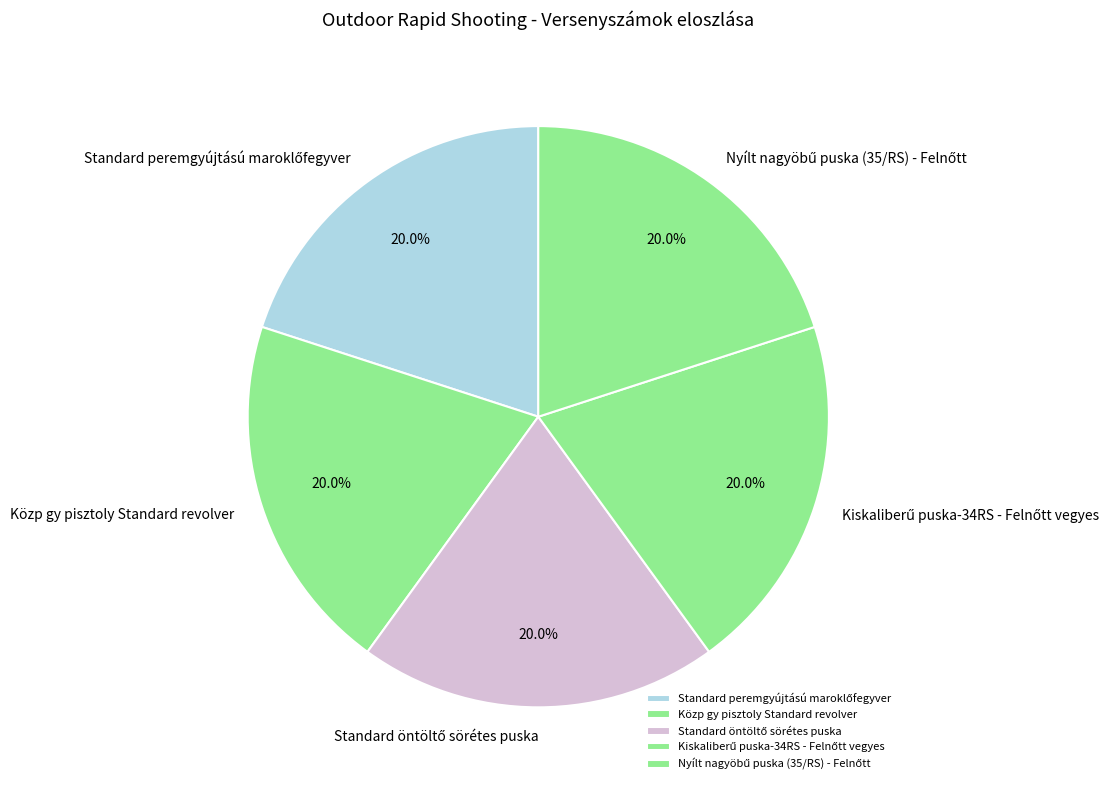

Is there a majority slice in this chart?

No